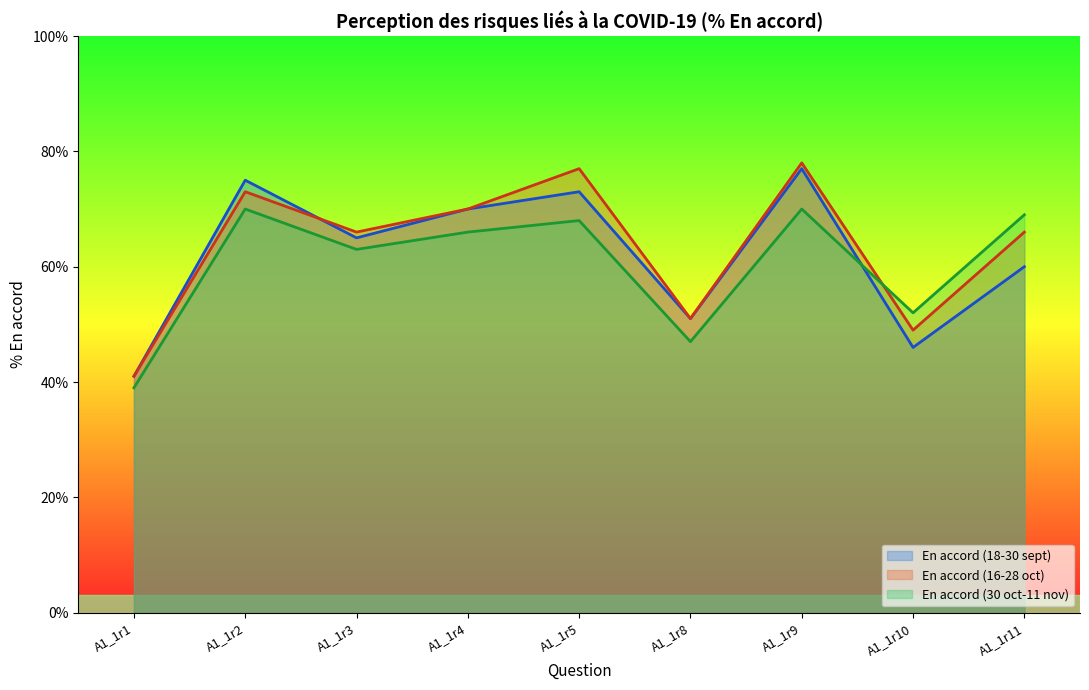

What is the value of the En accord (30 oct-11 nov) point at the 2nd from the left?

70